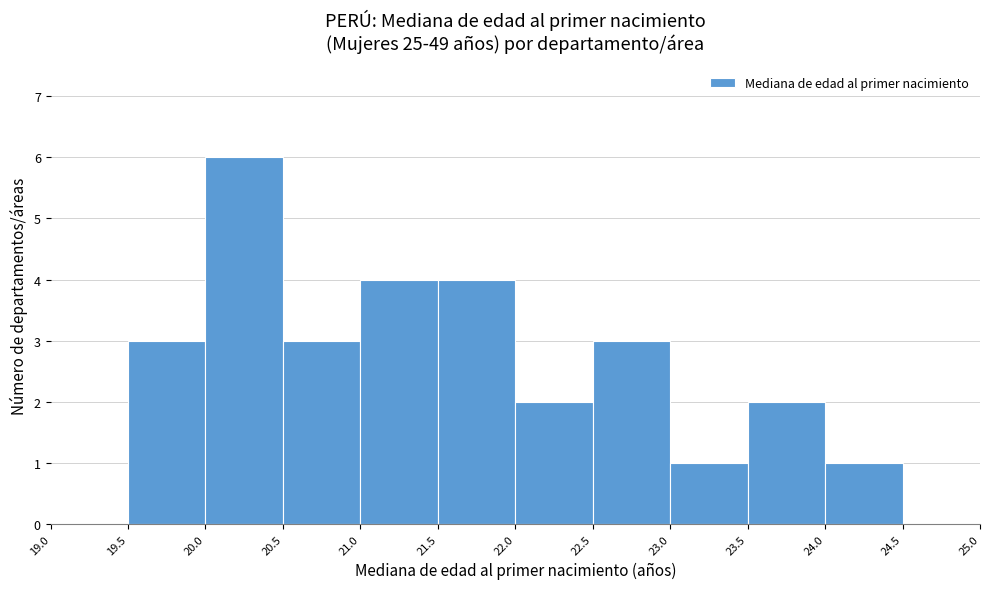

Reading left to right, transcribe this chart: for each bar, give the range it covers on the x-axis and its height. The values are not printed on the chart, so give them approximately, as read against the axis.

19.0 to 19.5: 0
19.5 to 20.0: 3
20.0 to 20.5: 6
20.5 to 21.0: 3
21.0 to 21.5: 4
21.5 to 22.0: 4
22.0 to 22.5: 2
22.5 to 23.0: 3
23.0 to 23.5: 1
23.5 to 24.0: 2
24.0 to 24.5: 1
24.5 to 25.0: 0